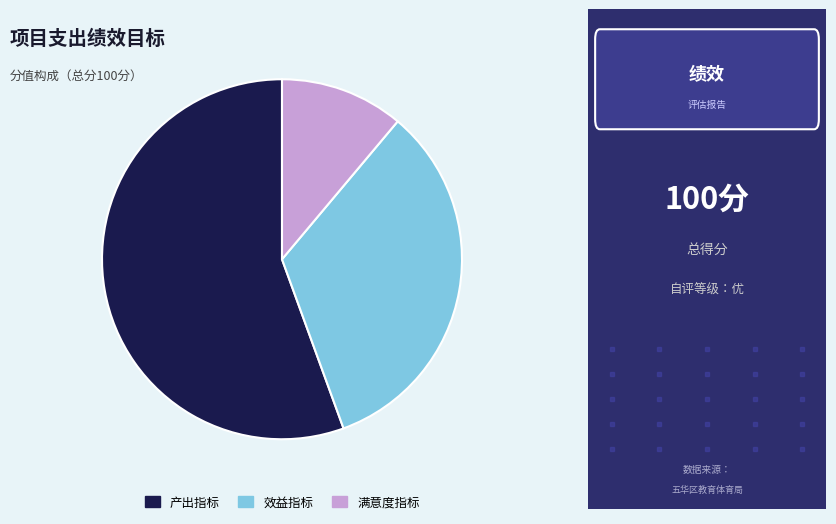

Do 效益指标 and 产出指标 together represent more than half of the pie?

Yes